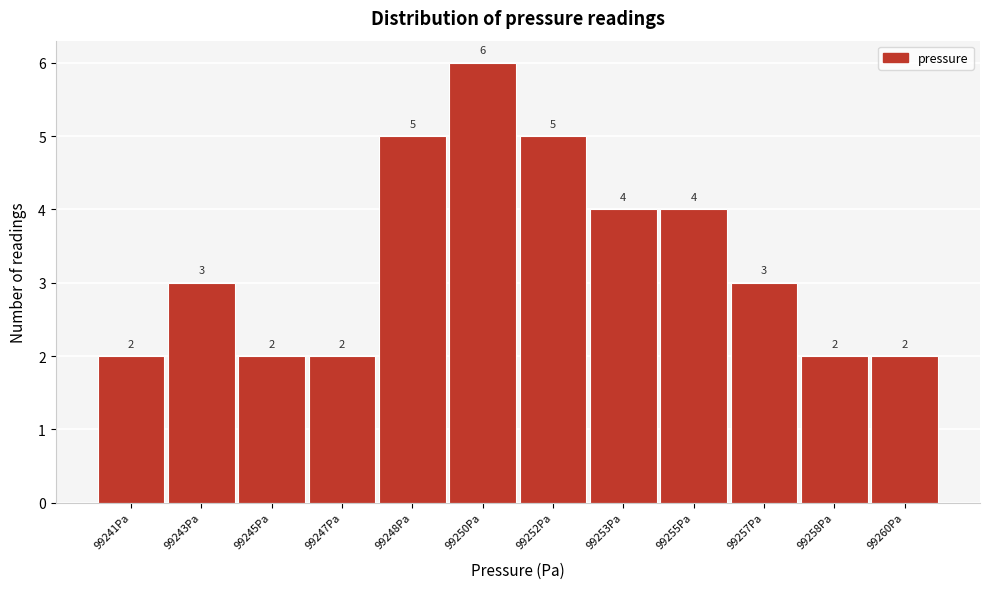

Reading right to left, extract all data points from this chart.

99260Pa=2	99258Pa=2	99257Pa=3	99255Pa=4	99253Pa=4	99252Pa=5	99250Pa=6	99248Pa=5	99247Pa=2	99245Pa=2	99243Pa=3	99241Pa=2